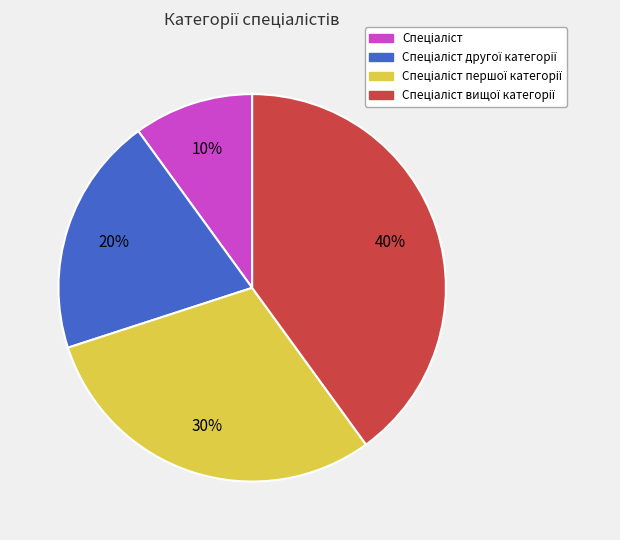

To the nearest percent, what is the difference between the largest and smallest slice percentages?

30%